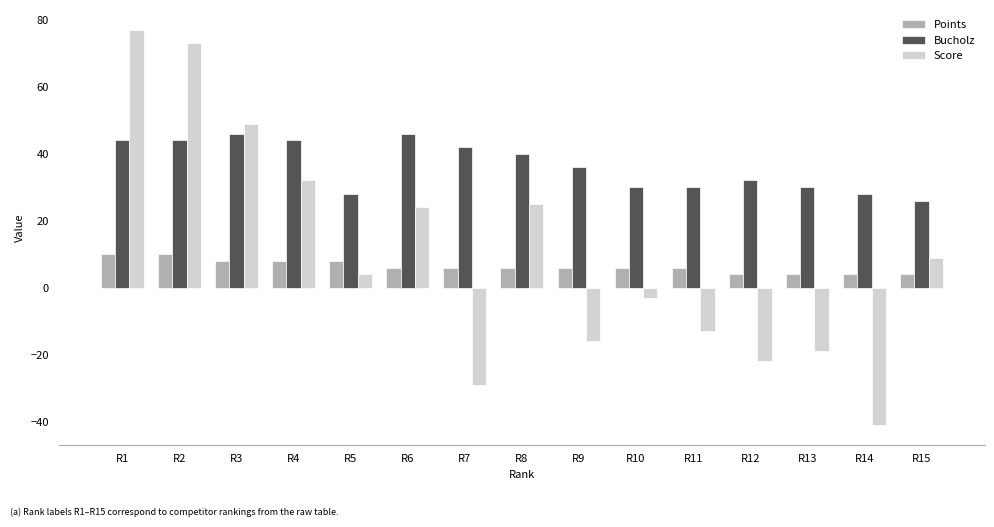

Reading left to right, what are all the values shown in this chart?

Points: 10	10	8	8	8	6	6	6	6	6	6	4	4	4	4
Bucholz: 44	44	46	44	28	46	42	40	36	30	30	32	30	28	26
Score: 77	73	49	32	4	24	-29	25	-16	-3	-13	-22	-19	-41	9